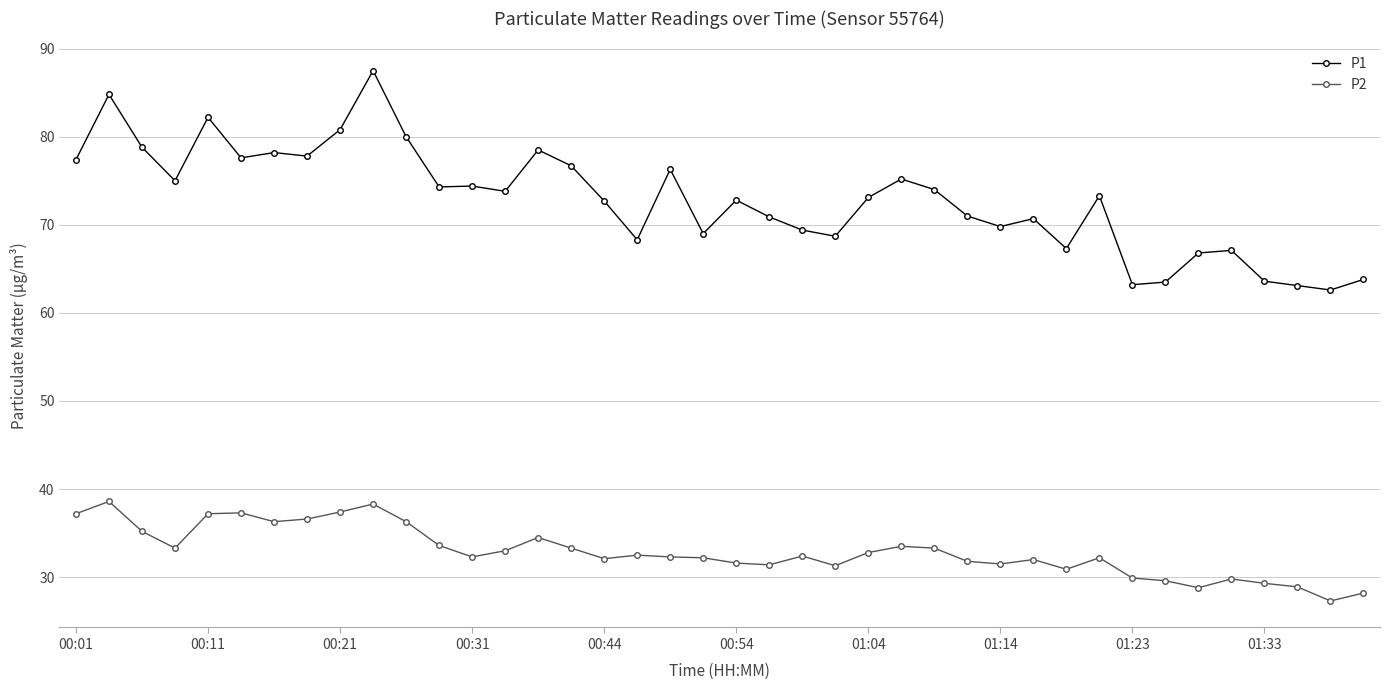

Rank the series by their average value, from lowest to highest.

P2, P1